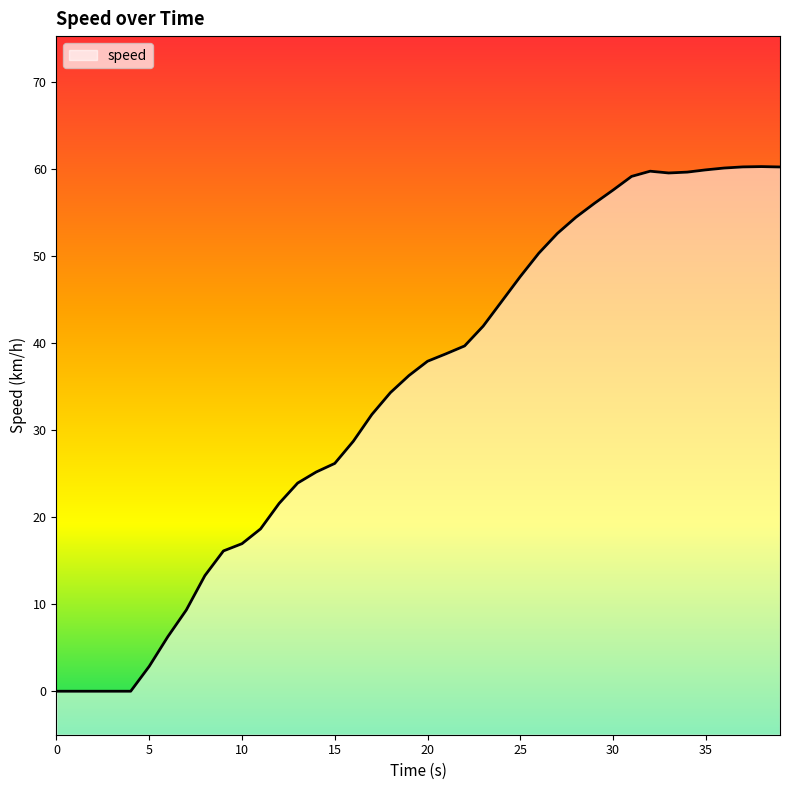

Which label corresponds to the largest value in the chart?

38